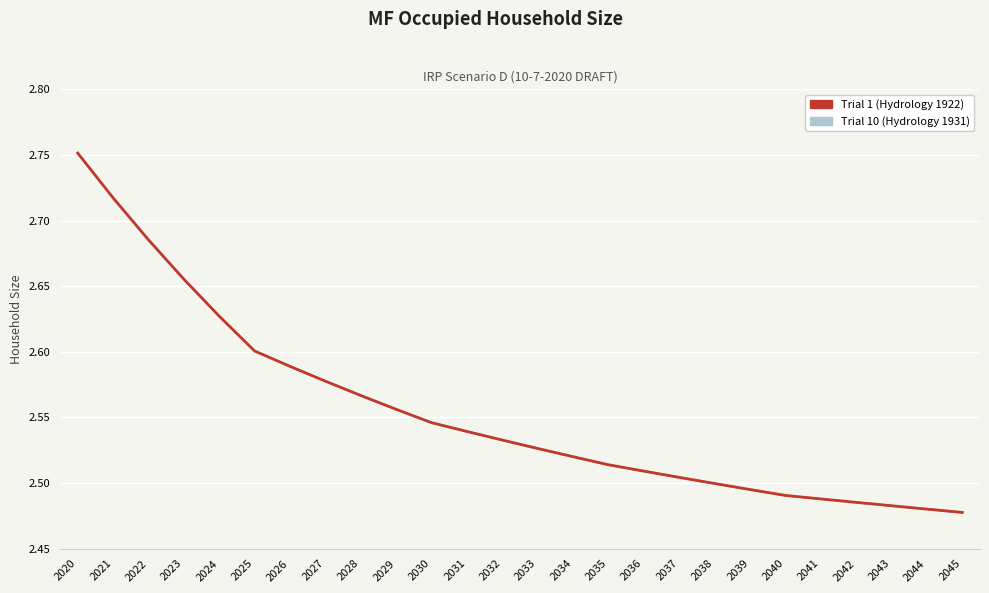

What are all the series names shown in the legend?

Trial 10 (Hydrology 1931), Trial 1 (Hydrology 1922)